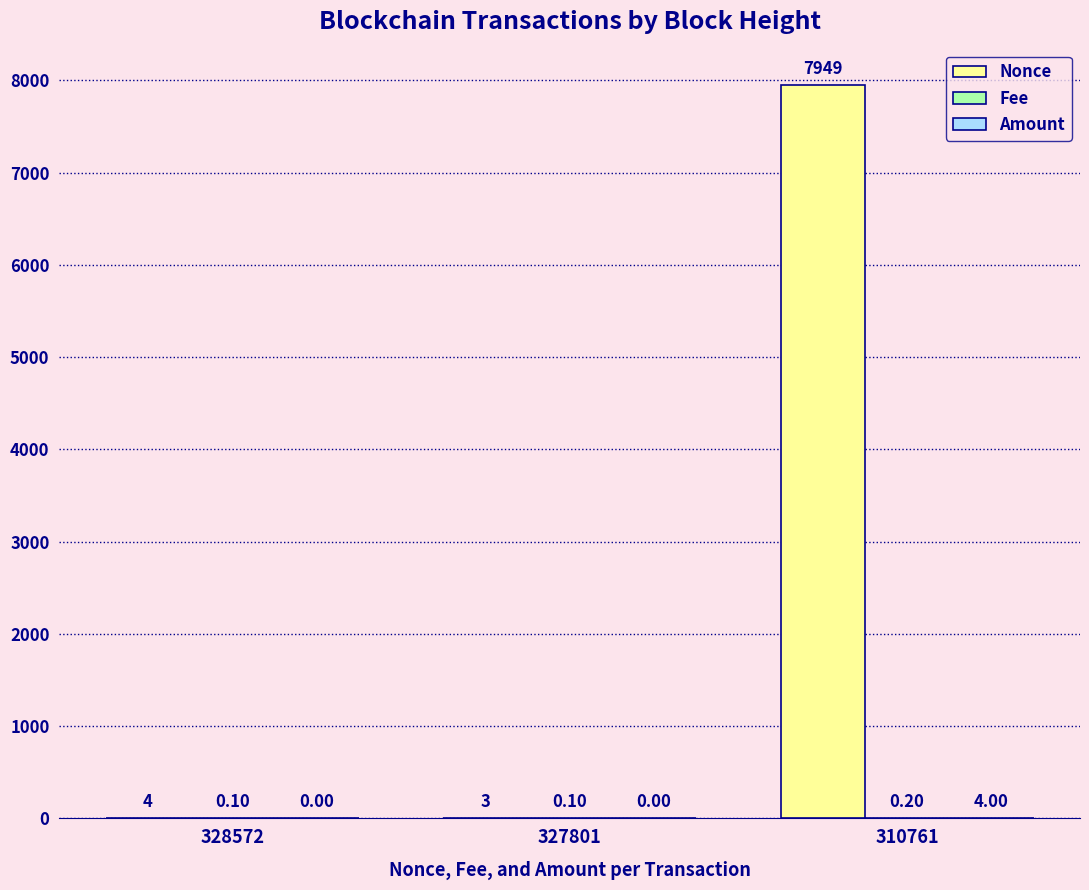

How many categories are shown in the chart?

3